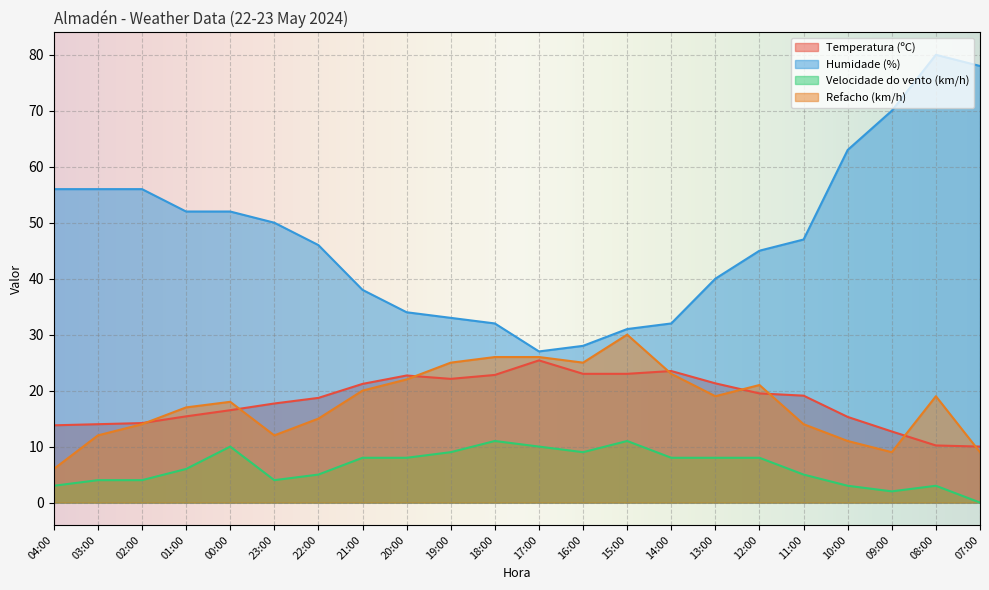

The Velocidade do vento (km/h) series shows 7.0 at 23:00. True or false?

False